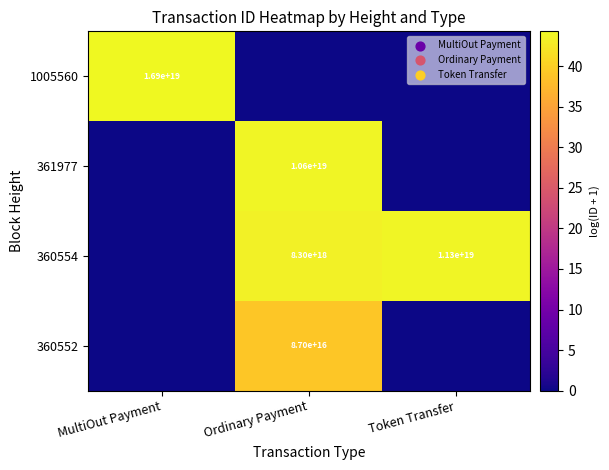

At which category is the sum across all series the highest?

Ordinary Payment